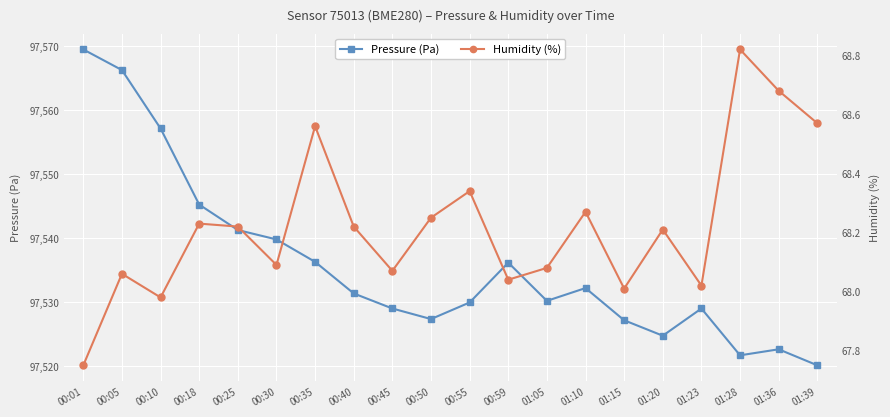

In Humidity (%), how many points are higher than both neighbors (excluding endpoints)?

7